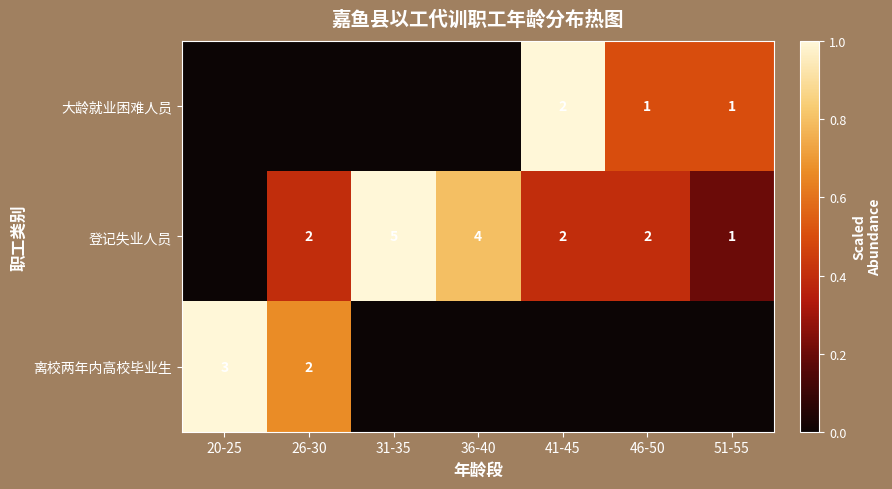

The 登记失业人员 series shows 9 at 31-35. True or false?

False